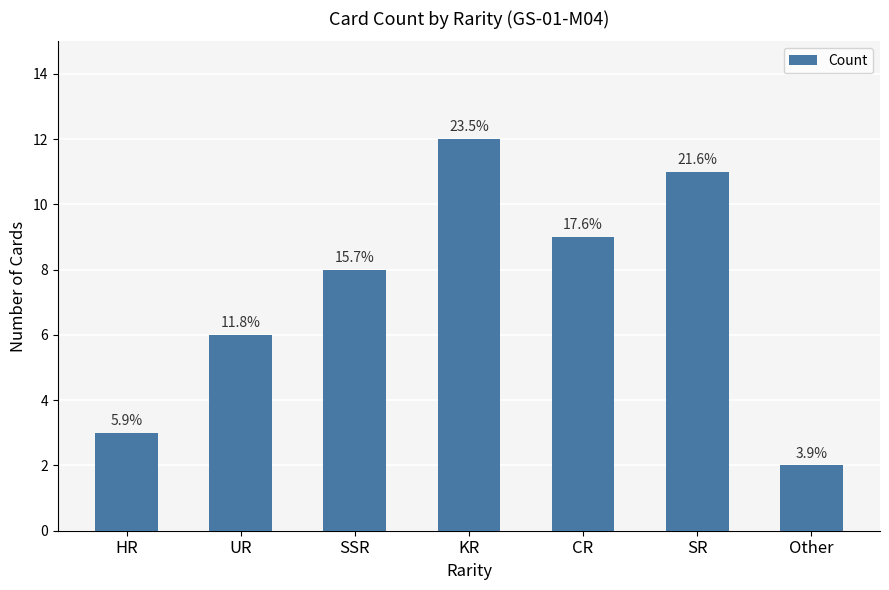

List the labels in order of value, largest first.

KR, SR, CR, SSR, UR, HR, Other